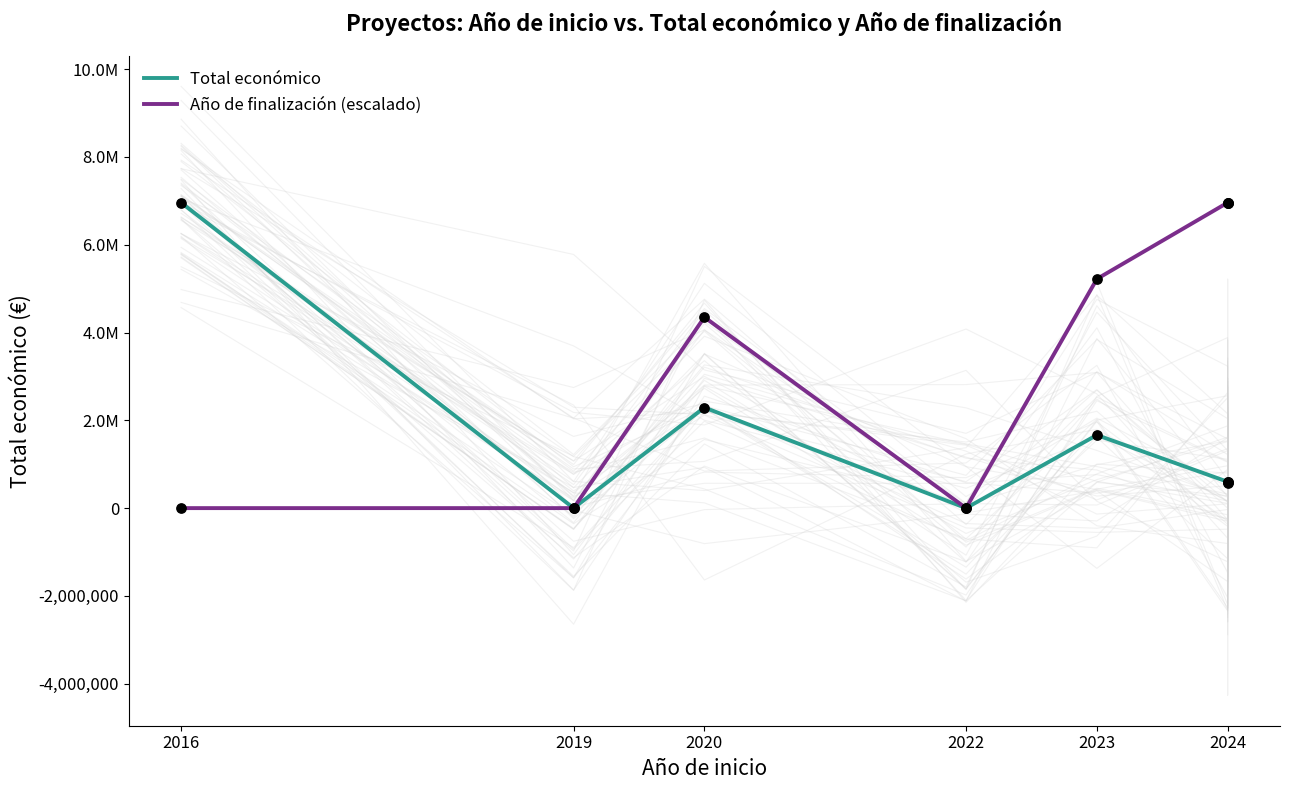

At which category is the sum across all series the highest?

2024